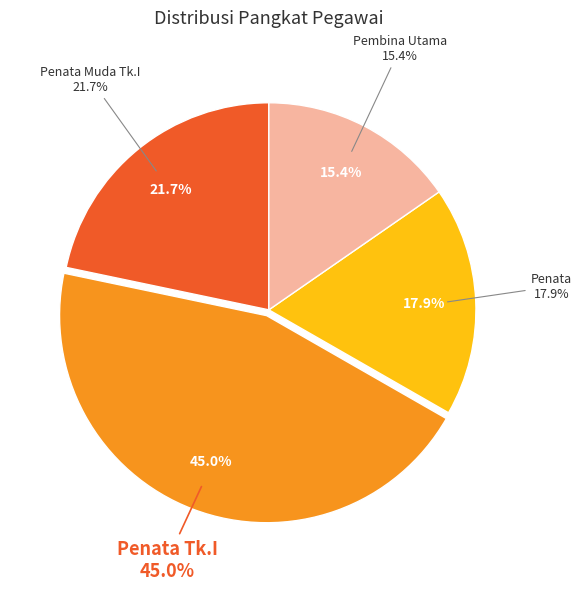

The 6 slice represents 1% of the pie. True or false?

False